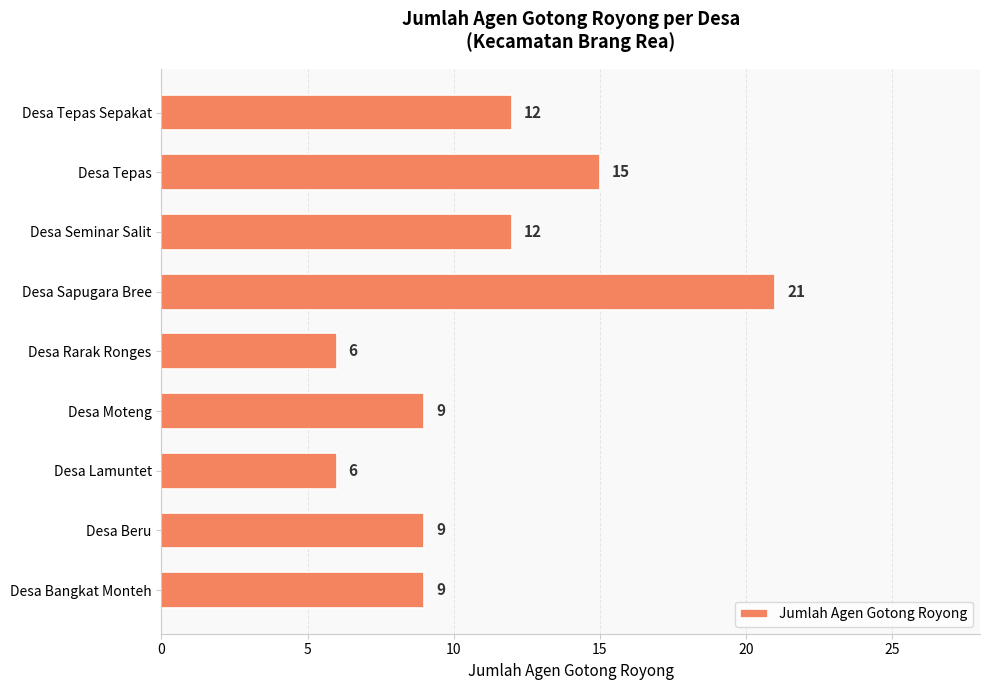

The value at Desa Rarak Ronges is 6. True or false?

True